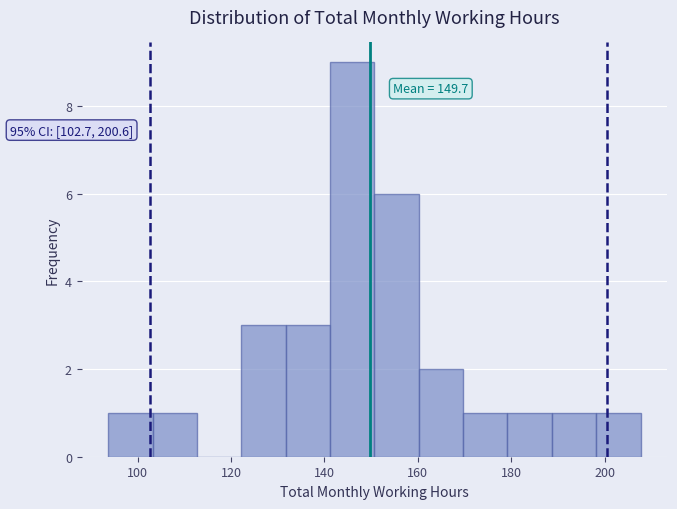

Over which range of the x-axis is the bar tallest?

142 to 150